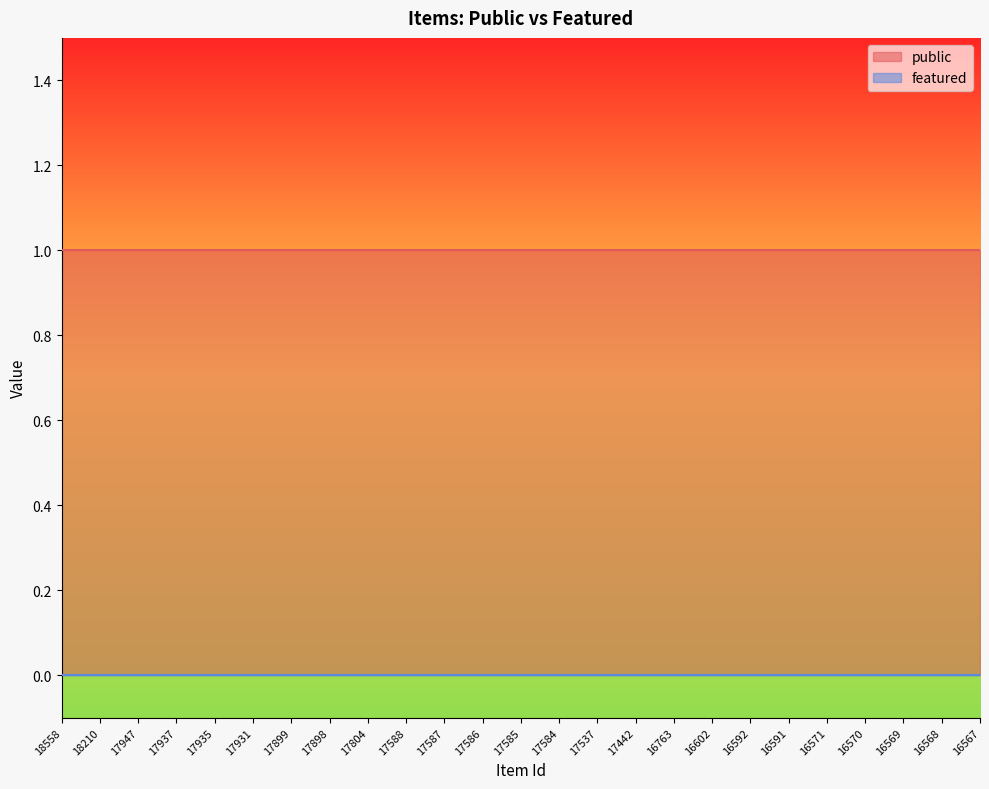

What is the total value across all series at 17931?

1